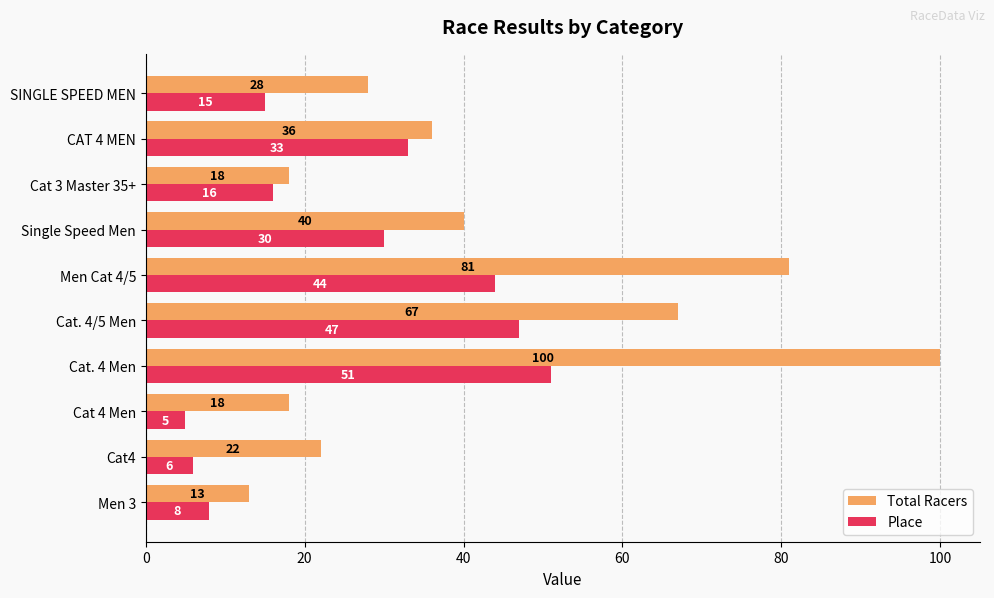

At how many categories does at least one series exceed 66?

3